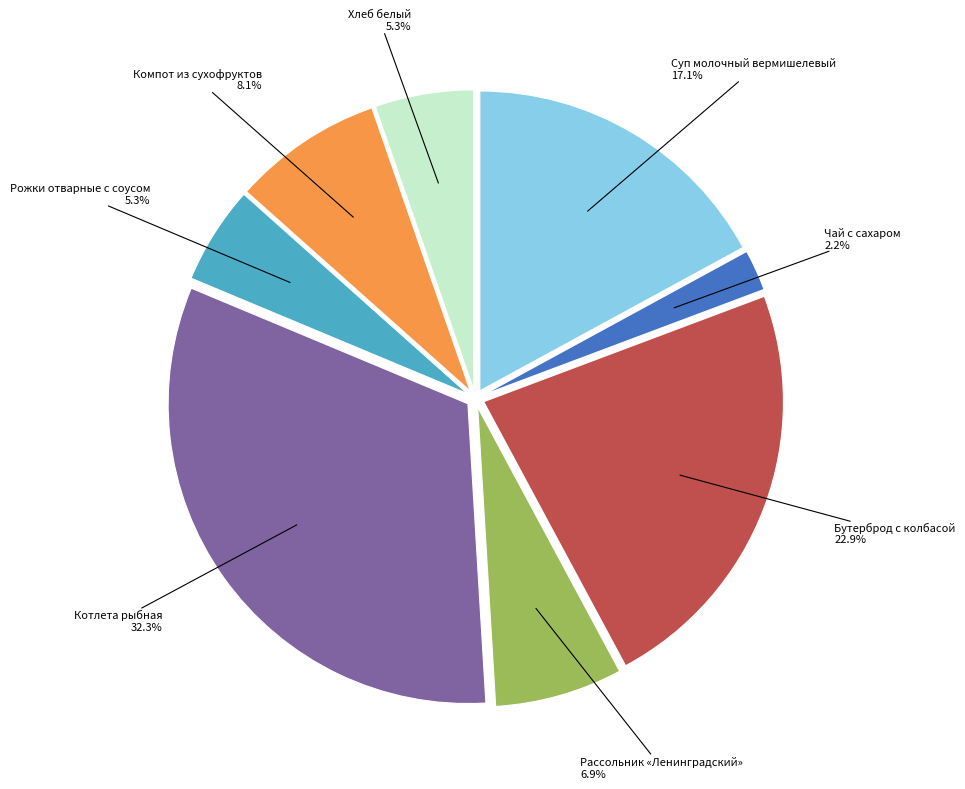

Is there a majority slice in this chart?

No